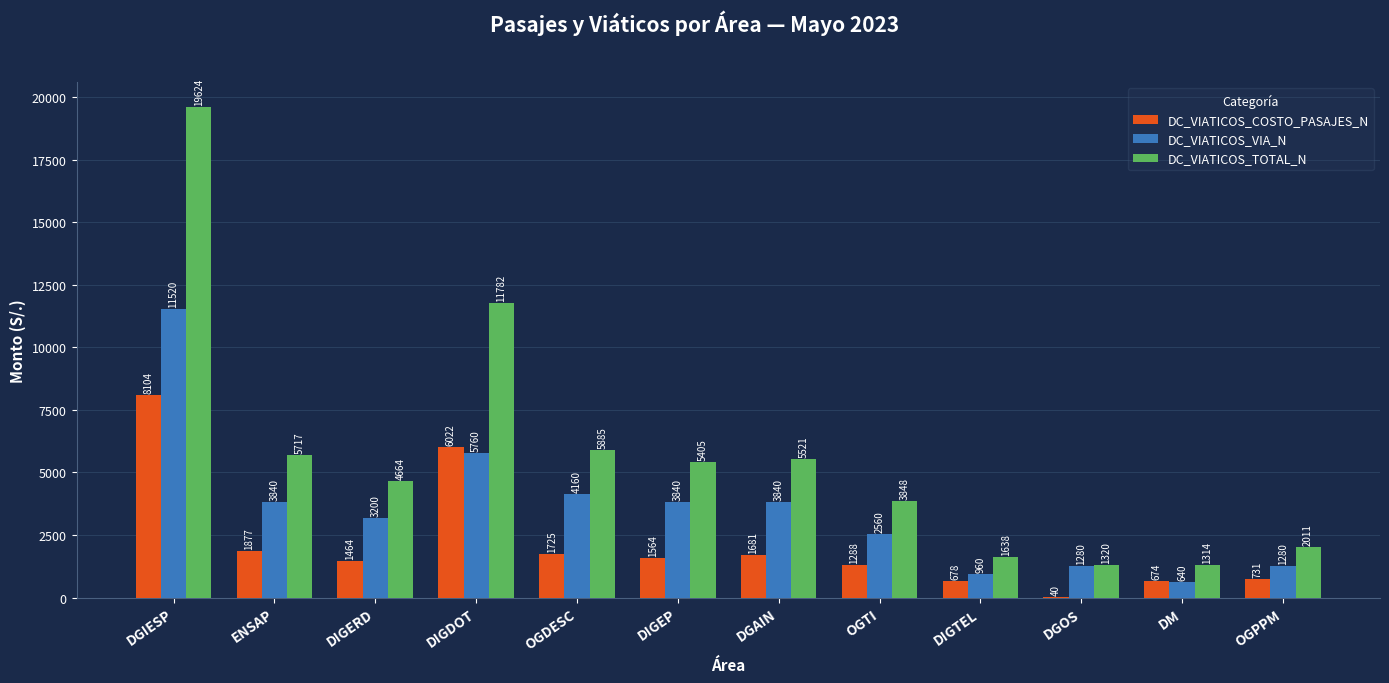

What is the greatest value displayed?

19624.2